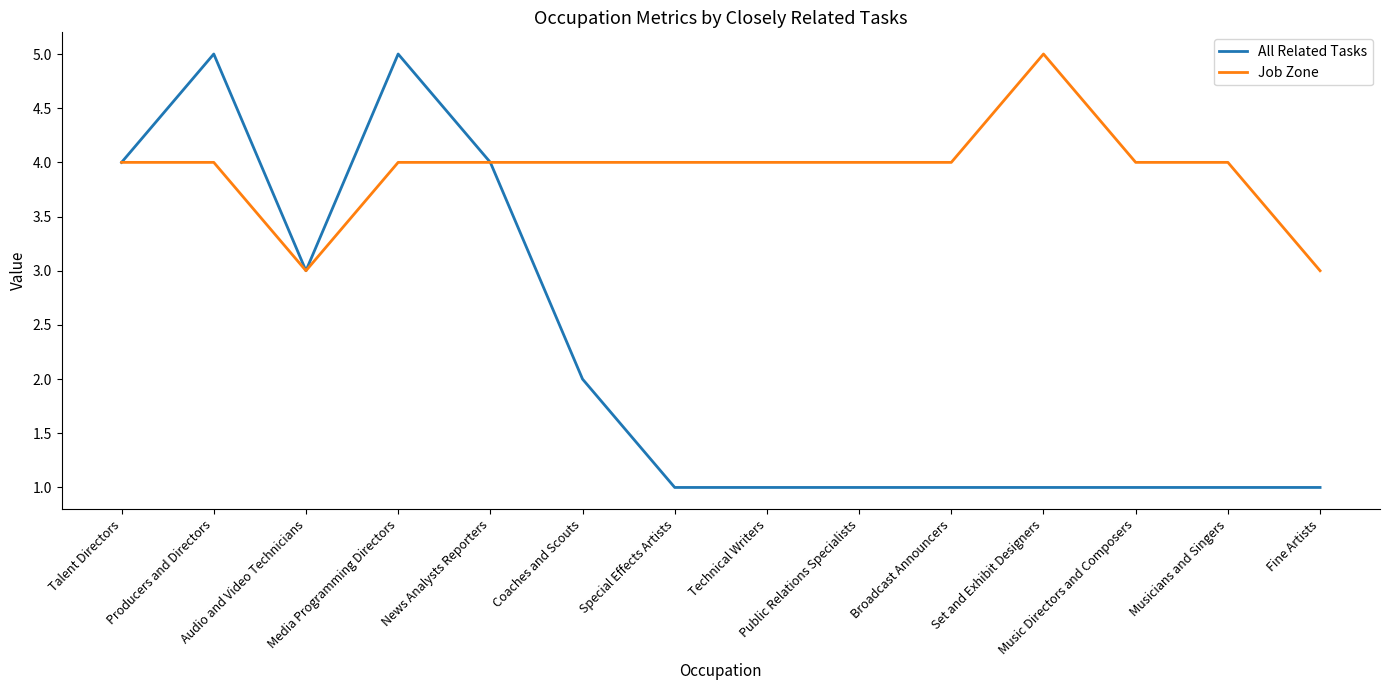

Does the chart display data point markers on the line(s)?

No